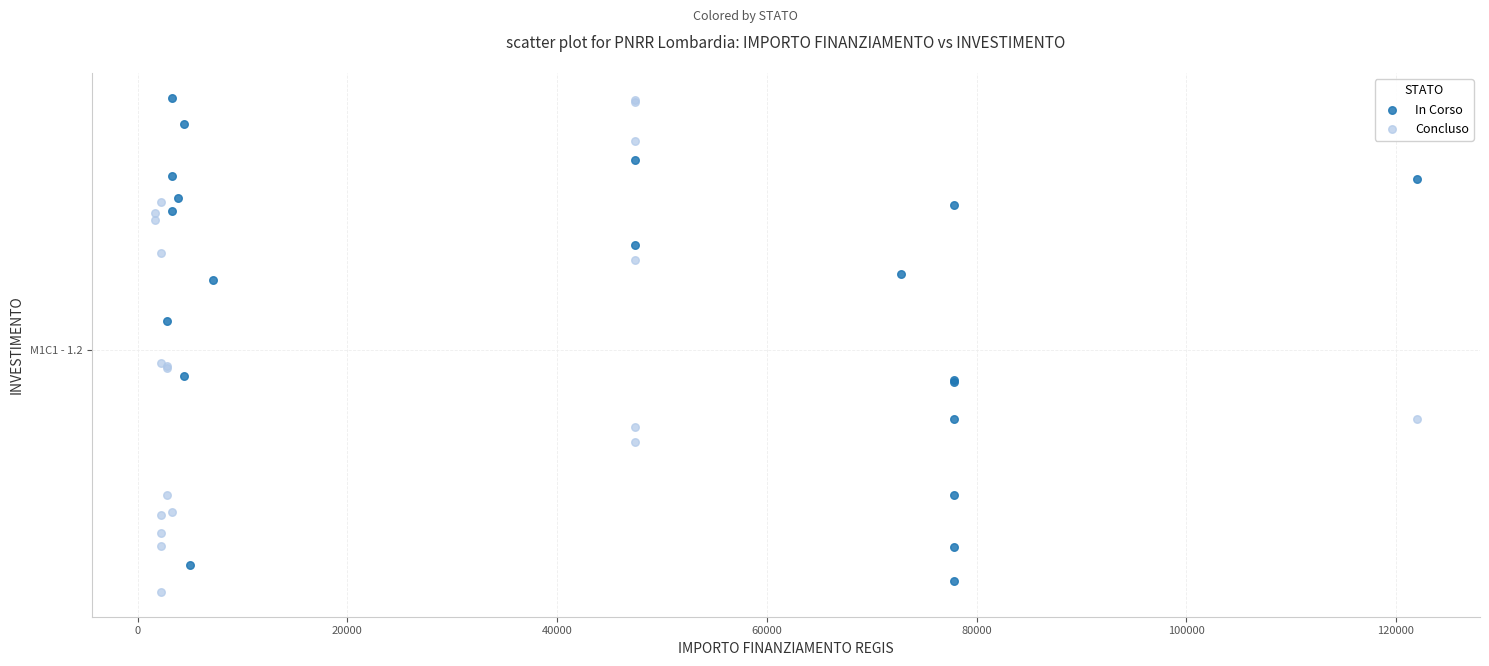

What are all the series names shown in the legend?

In Corso, Concluso